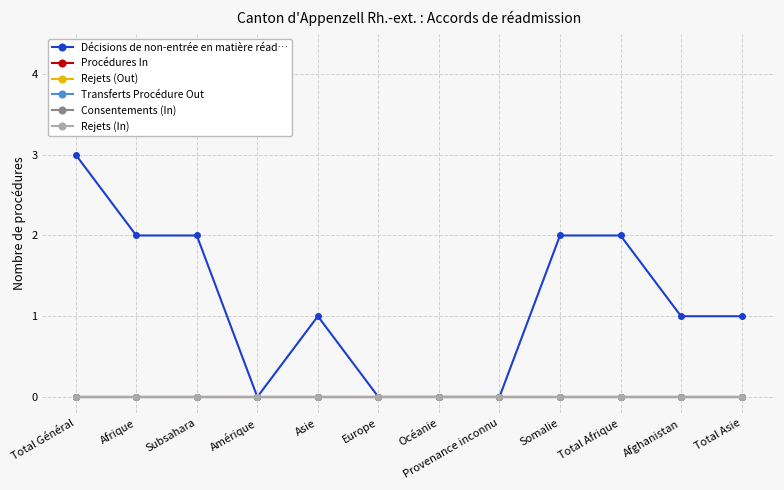

Reading left to right, list all the values displayed in this chart.

Décisions de non-entrée en matière réad…: Total Général=3	Afrique=2	Subsahara=2	Amérique=0	Asie=1	Europe=0	Océanie=0	Provenance inconnu=0	Somalie=2	Total Afrique=2	Afghanistan=1	Total Asie=1
Procédures In: Total Général=0	Afrique=0	Subsahara=0	Amérique=0	Asie=0	Europe=0	Océanie=0	Provenance inconnu=0	Somalie=0	Total Afrique=0	Afghanistan=0	Total Asie=0
Rejets (Out): Total Général=0	Afrique=0	Subsahara=0	Amérique=0	Asie=0	Europe=0	Océanie=0	Provenance inconnu=0	Somalie=0	Total Afrique=0	Afghanistan=0	Total Asie=0
Transferts Procédure Out: Total Général=0	Afrique=0	Subsahara=0	Amérique=0	Asie=0	Europe=0	Océanie=0	Provenance inconnu=0	Somalie=0	Total Afrique=0	Afghanistan=0	Total Asie=0
Consentements (In): Total Général=0	Afrique=0	Subsahara=0	Amérique=0	Asie=0	Europe=0	Océanie=0	Provenance inconnu=0	Somalie=0	Total Afrique=0	Afghanistan=0	Total Asie=0
Rejets (In): Total Général=0	Afrique=0	Subsahara=0	Amérique=0	Asie=0	Europe=0	Océanie=0	Provenance inconnu=0	Somalie=0	Total Afrique=0	Afghanistan=0	Total Asie=0